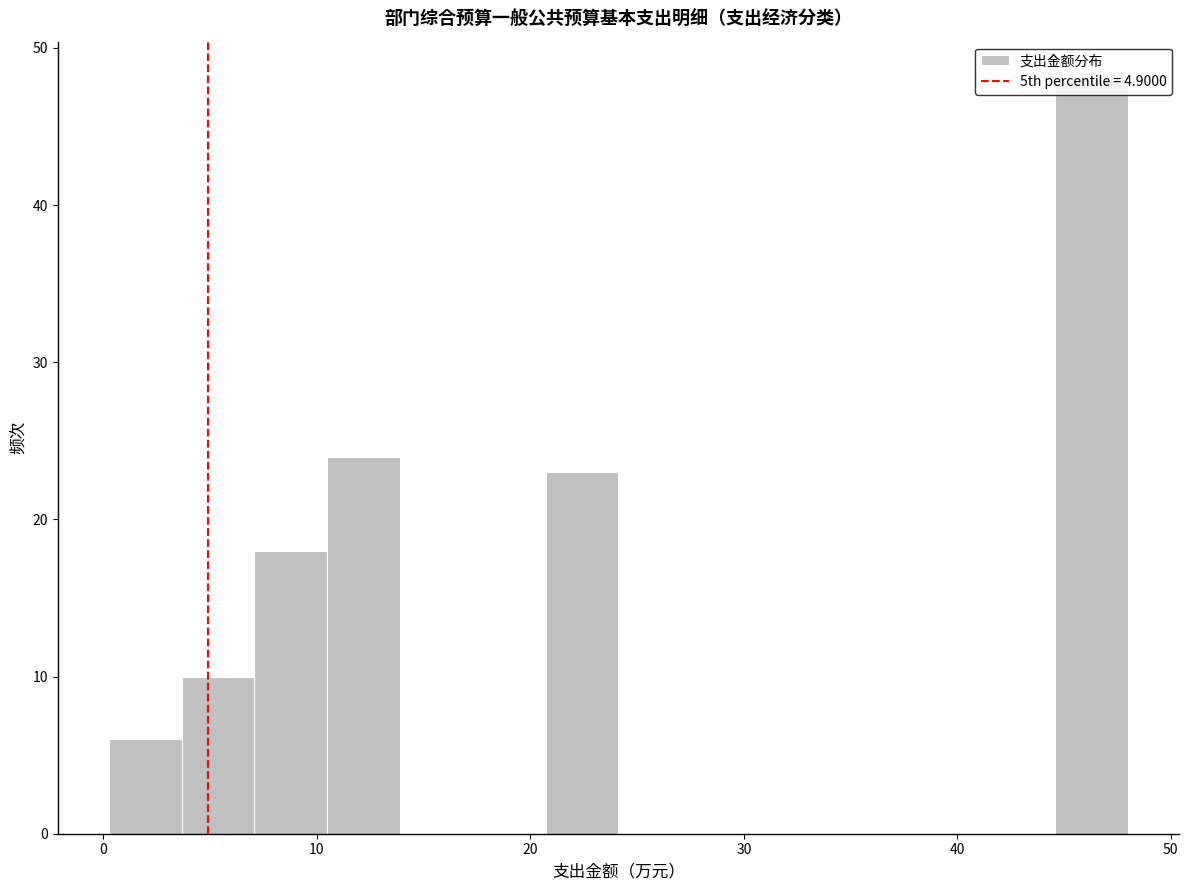

Read against the x-axis, roughly where is the centre of the tallest bar?

46